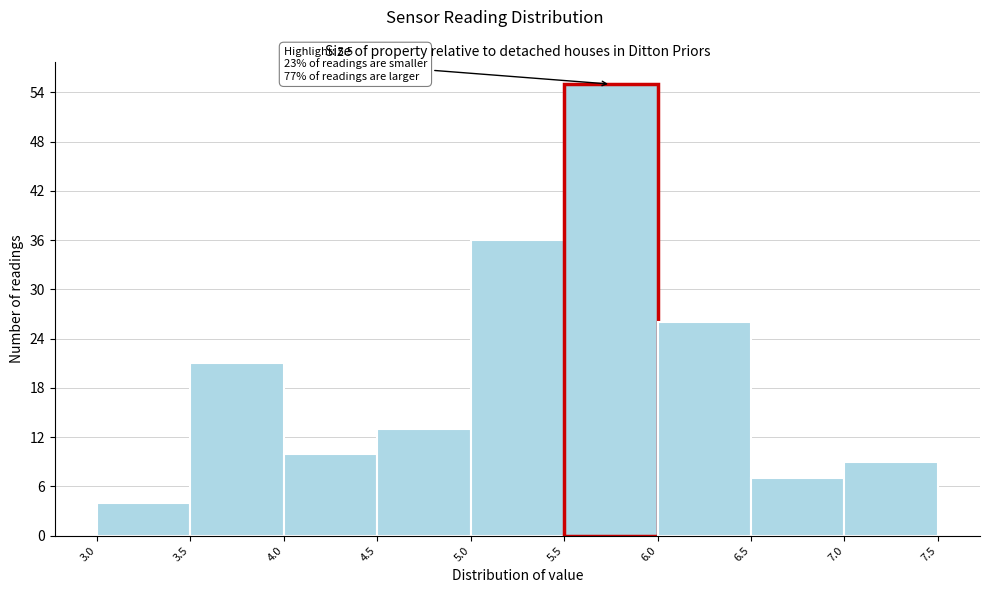

Over which range of the x-axis is the bar tallest?

5.5 to 6.0